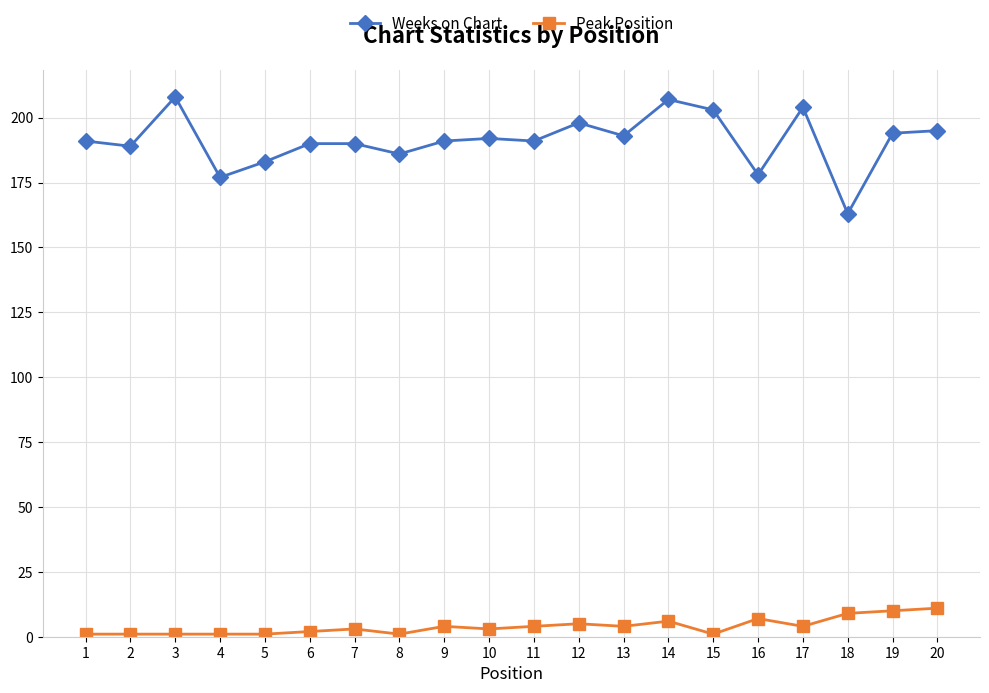

The value of Weeks on Chart at 17 is 325. True or false?

False